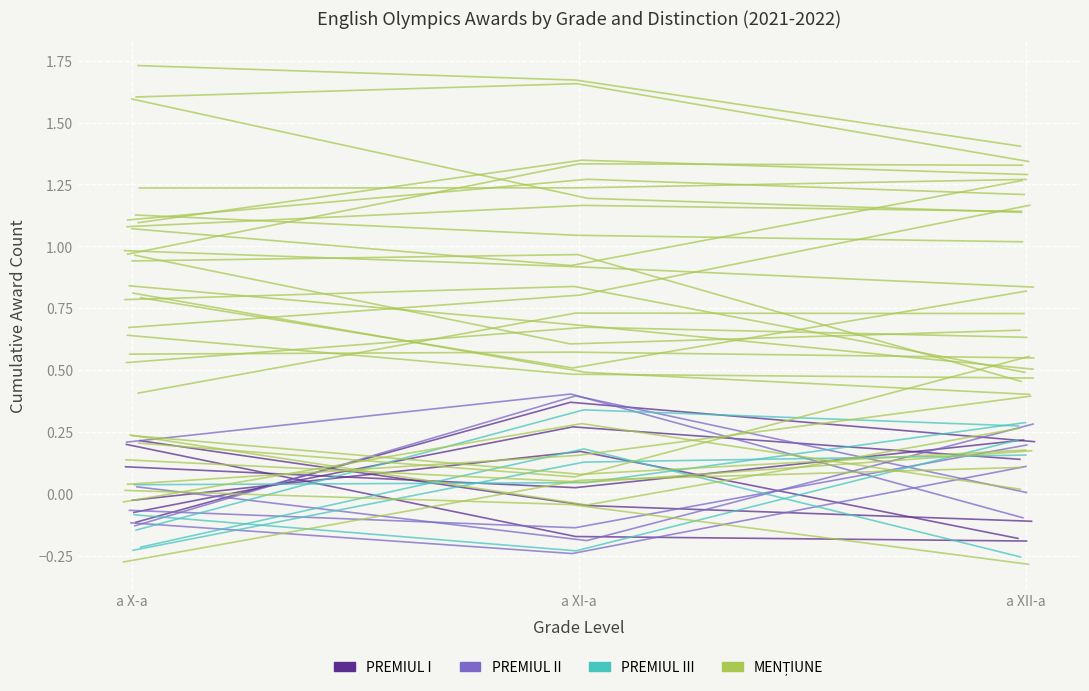

Is it true that MENȚIUNE equals 0.1 at a XII-a?

False